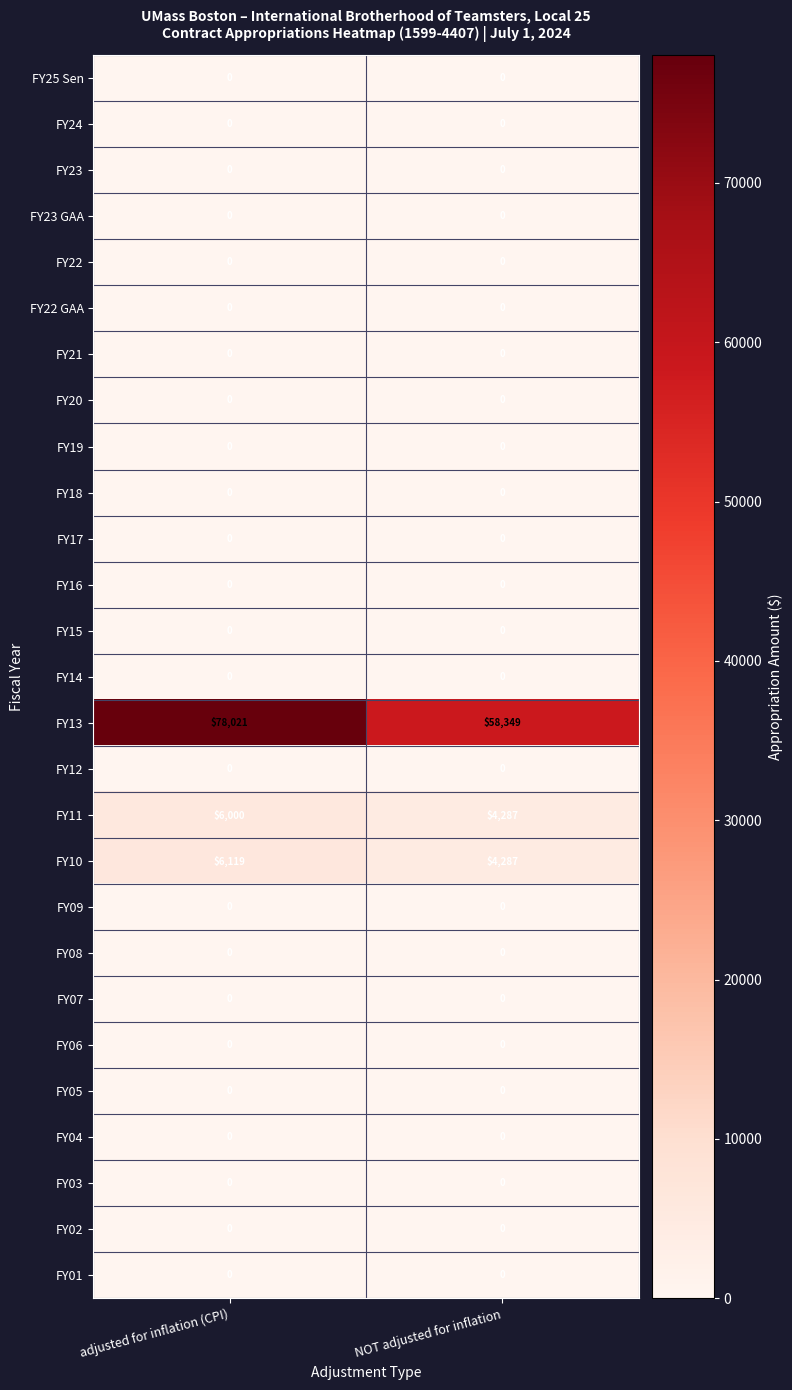

At how many categories does at least one series exceed 28840?

2